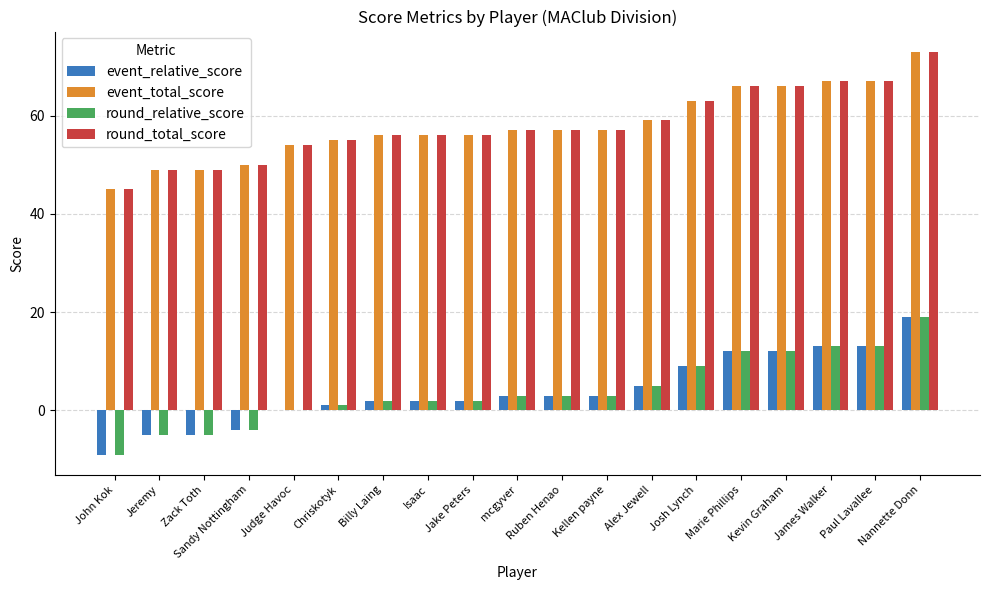

What is the total value across all series at Zack Toth?

88